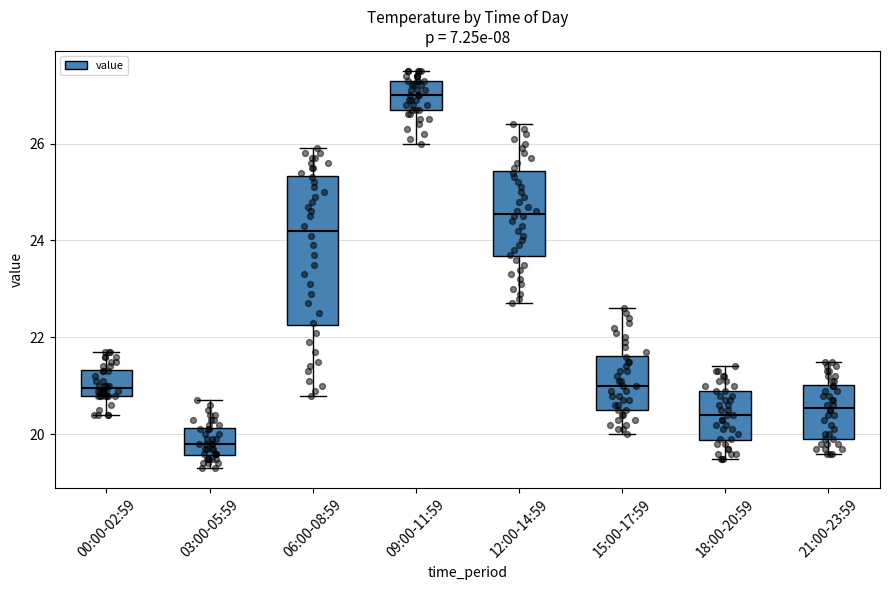

Where does the median line of the box for 09:00-11:59 sit on the y-axis? The values are not printed on the chart, so give them approximately, as read against the axis.

27.0